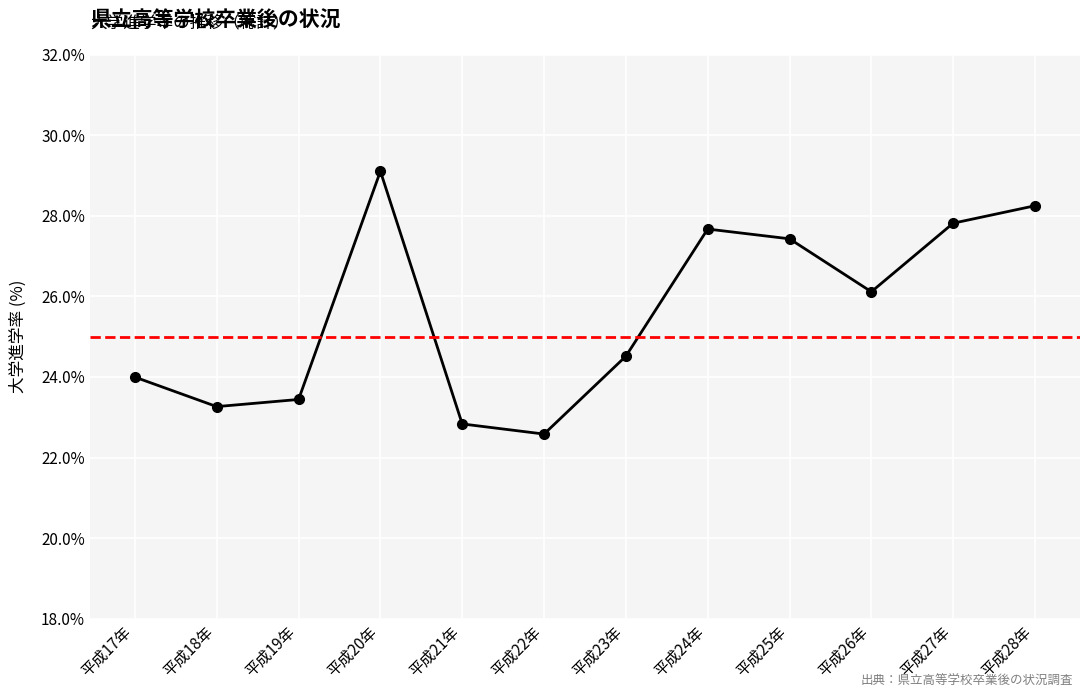

What is the difference between the second highest and minimum values?

5.7